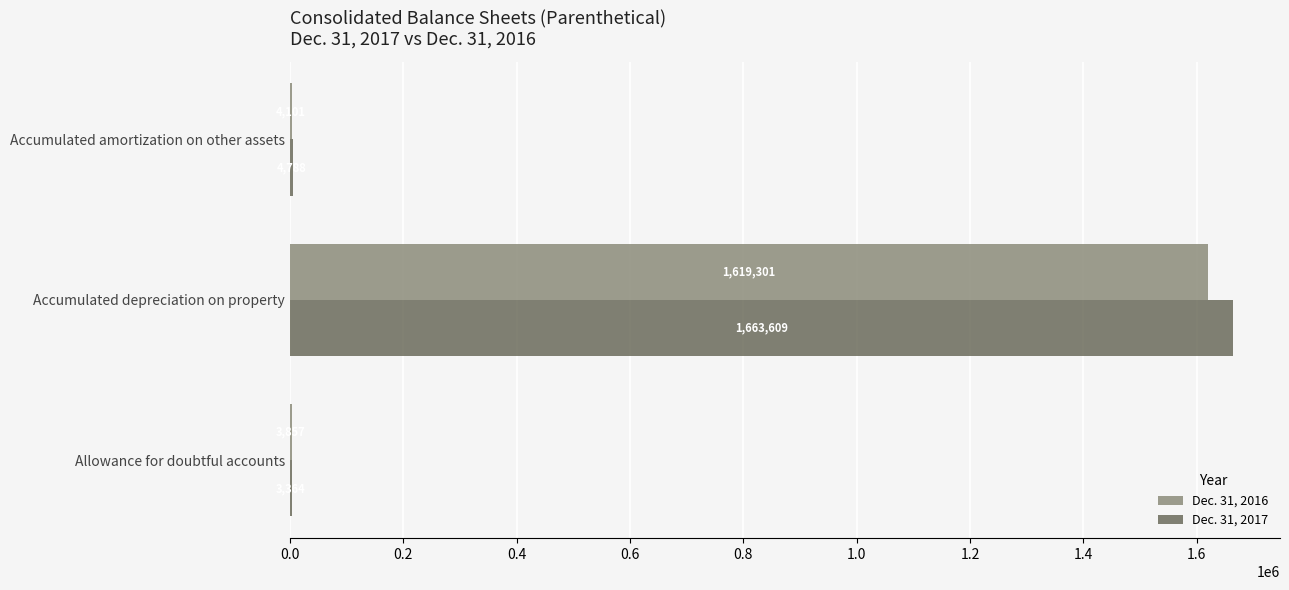

At which label is Dec. 31, 2016 closest to 811579?

Accumulated amortization on other assets